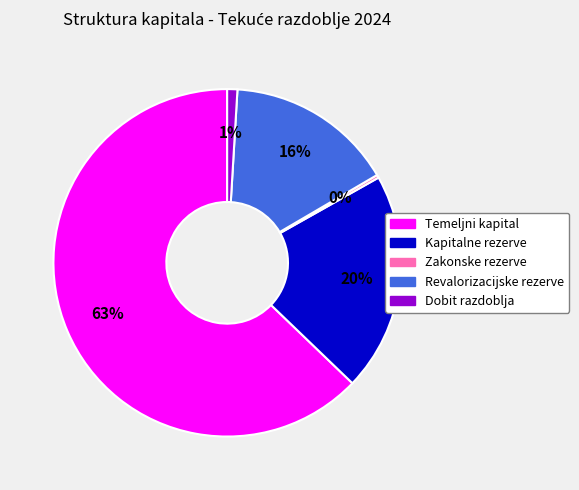

Do Dobit razdoblja and Revalorizacijske rezerve together represent more than half of the pie?

No